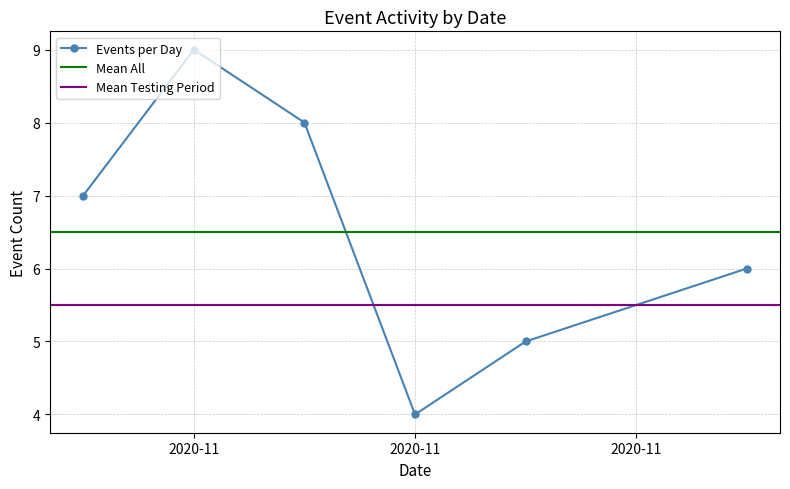

Where is the data nearest to the value 6?

2020-11-08